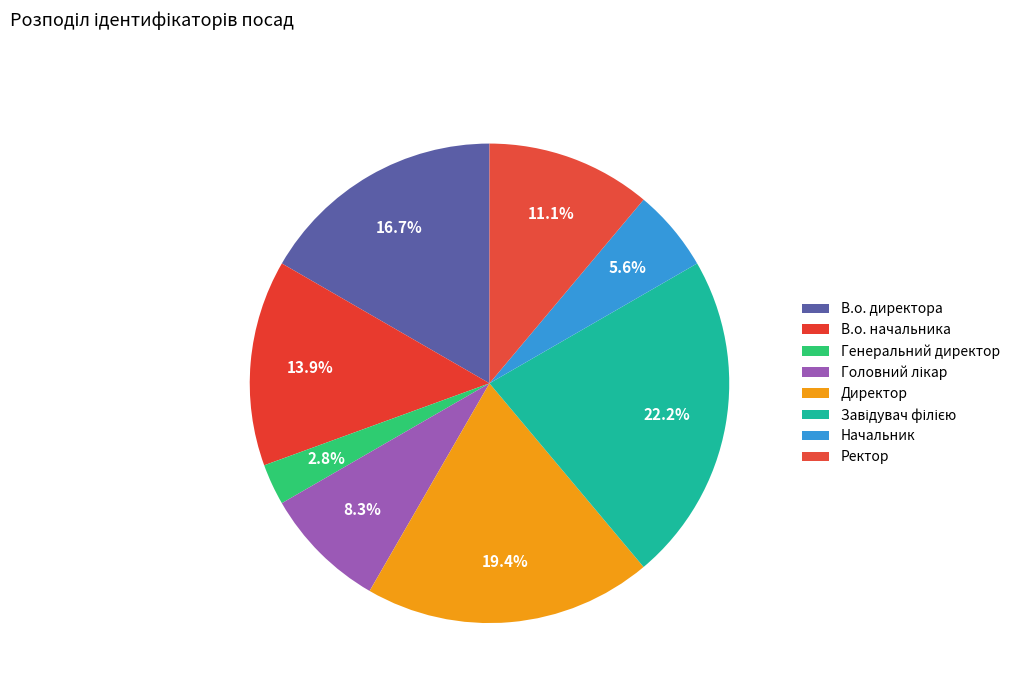

To the nearest percent, what portion does Начальник represent?

6%